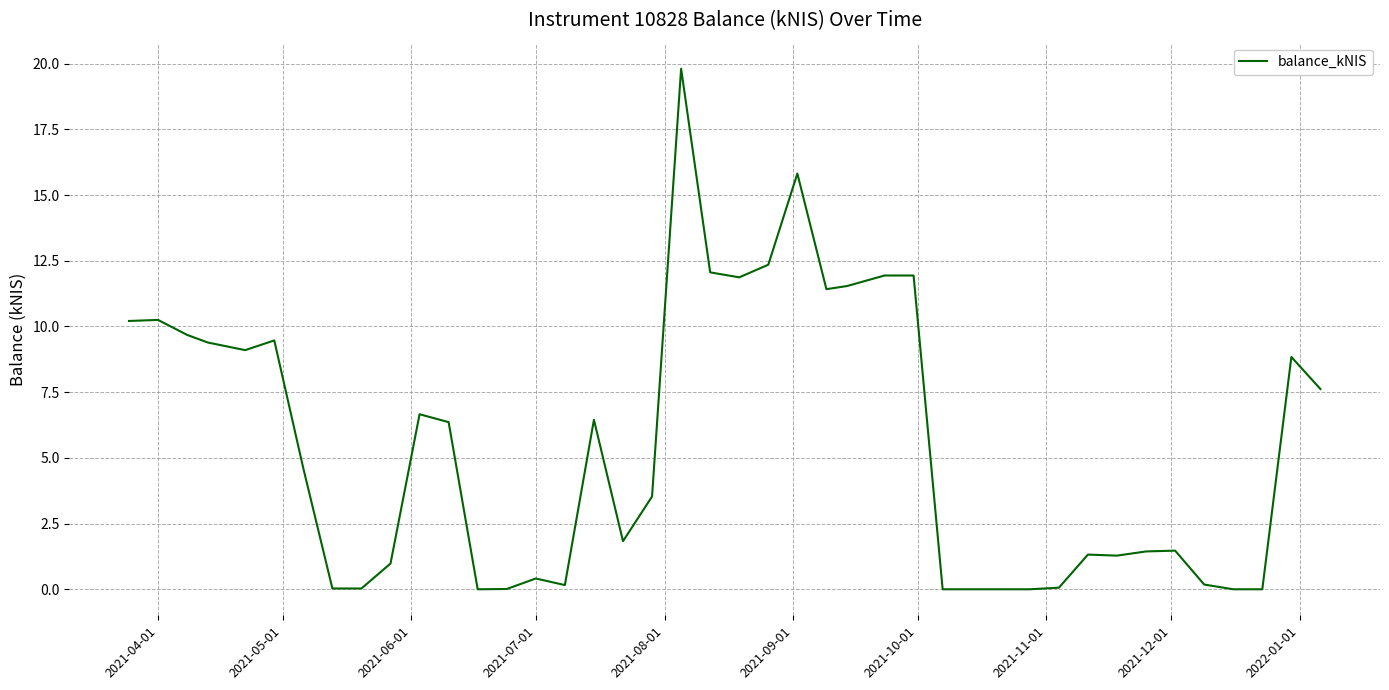

What is the greatest value displayed?

19.8